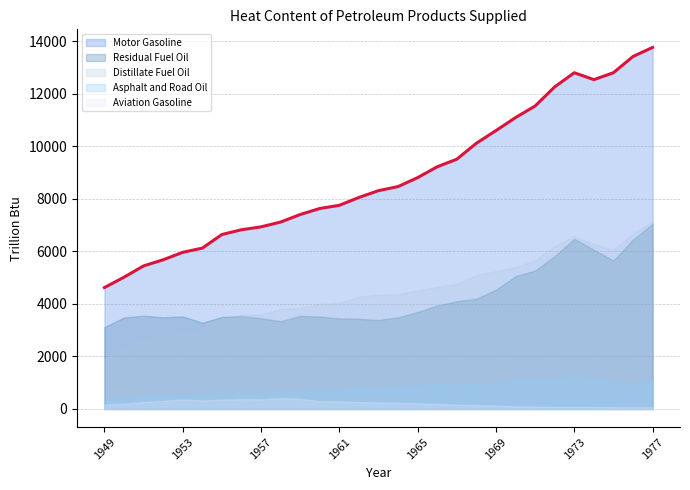

Is the value of Aviation Gasoline at 1955 greater than the value of Motor Gasoline at 1967?

No